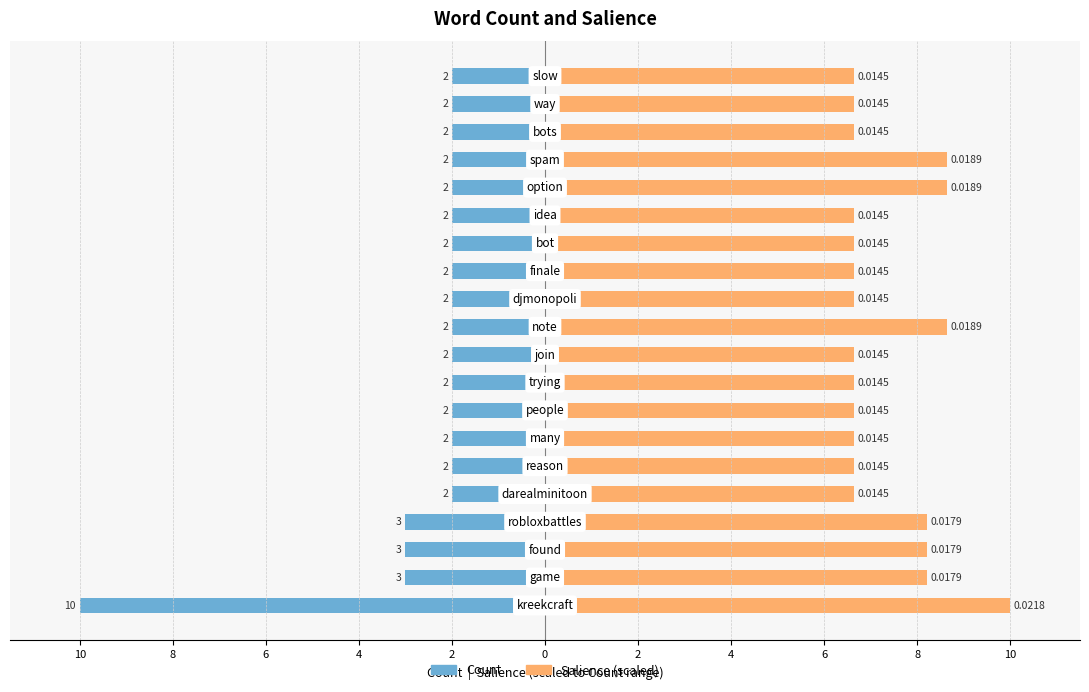

What is the total value across all series at 16?

6.6